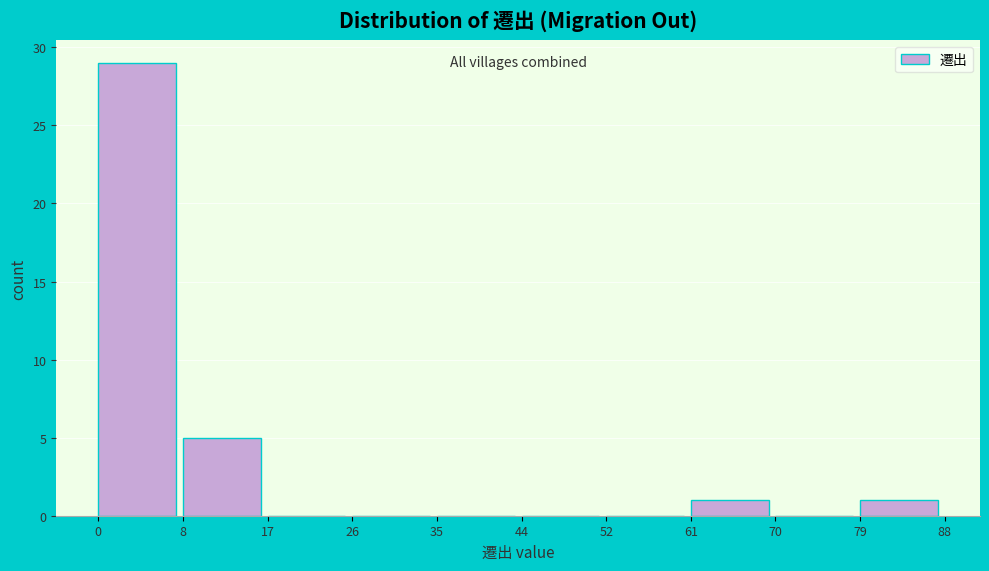

What is the height of the bar covering 8 to 17 on the x-axis? The values are not printed on the chart, so give them approximately, as read against the axis.

5